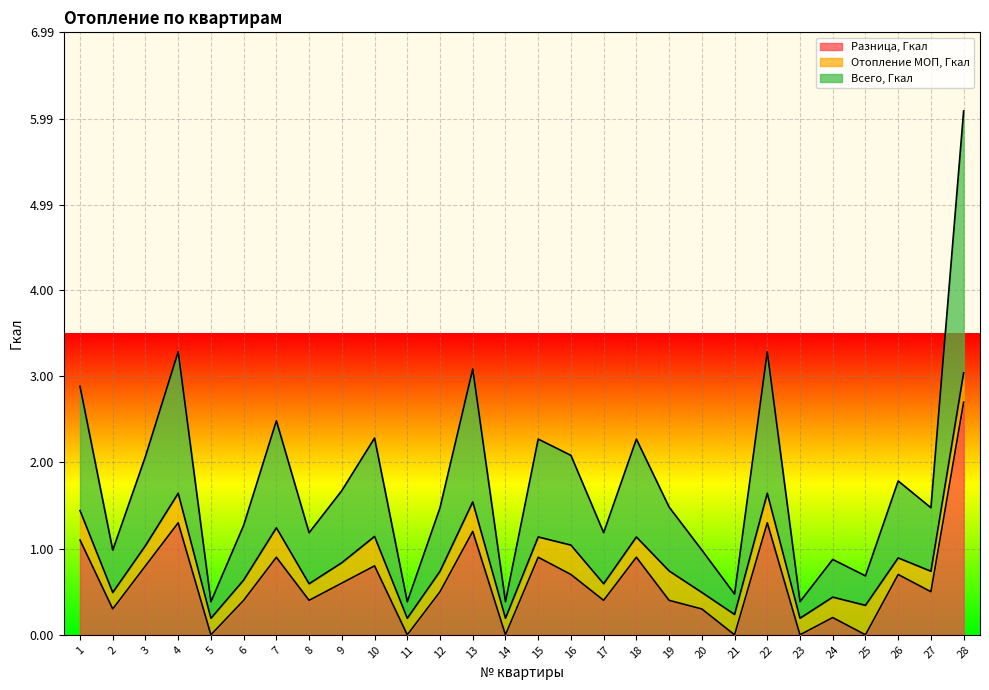

Which has a higher value, 4 or 16?

4